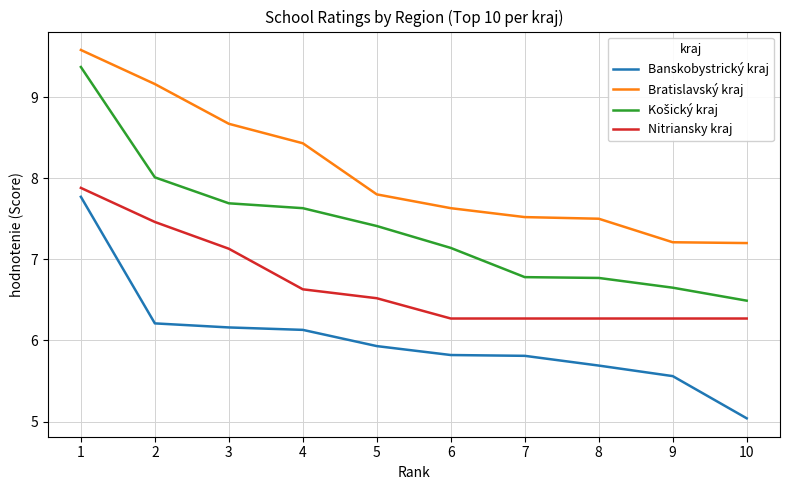

Is this an area chart (filled region under the line)?

No